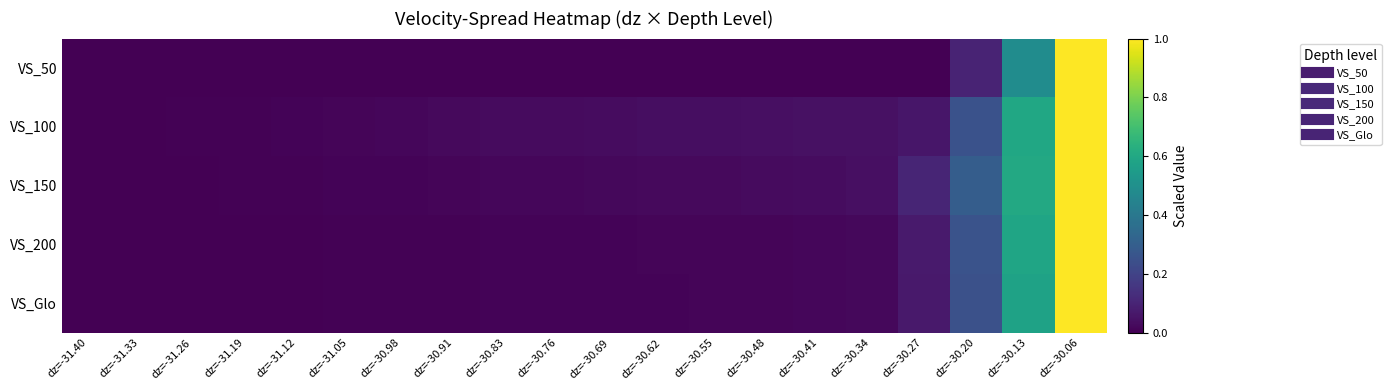

Rank the series by their maximum value, from highest to lowest.

VS_50, VS_100, VS_150, VS_200, VS_Glo